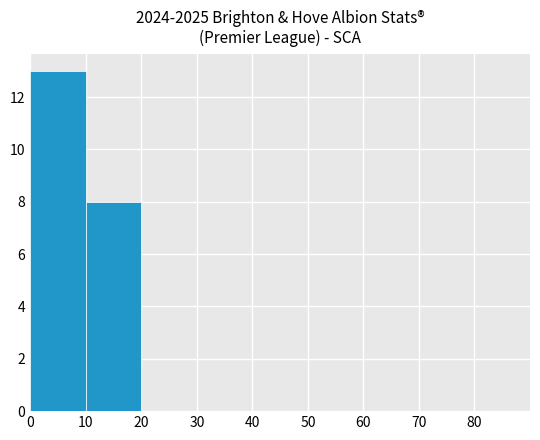

Reading left to right, transcribe this chart: for each bar, give the range it covers on the x-axis and its height. The values are not printed on the chart, so give them approximately, as read against the axis.

0 to 10: 13
10 to 20: 8
20 to 30: 0
30 to 40: 0
40 to 50: 0
50 to 60: 0
60 to 70: 0
70 to 80: 0
80 to 90: 0